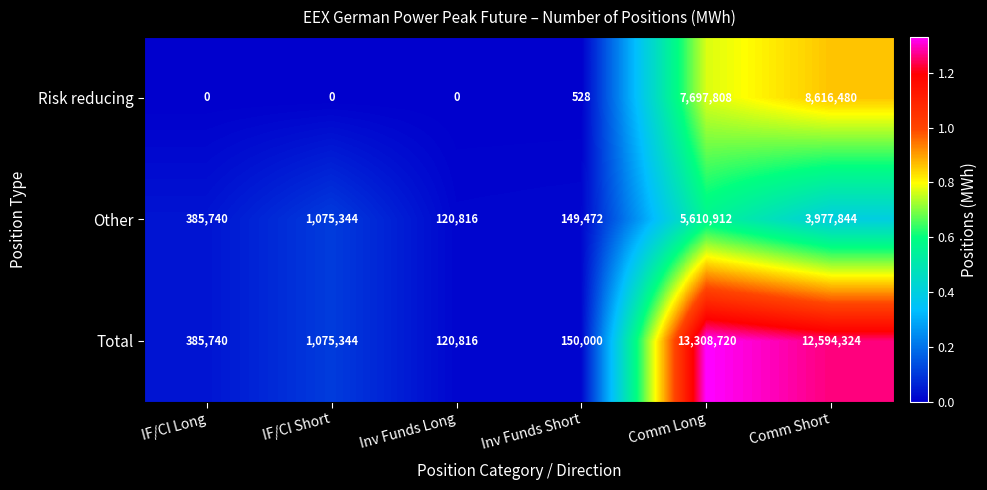

Rank the series by their maximum value, from highest to lowest.

Total, Risk reducing, Other